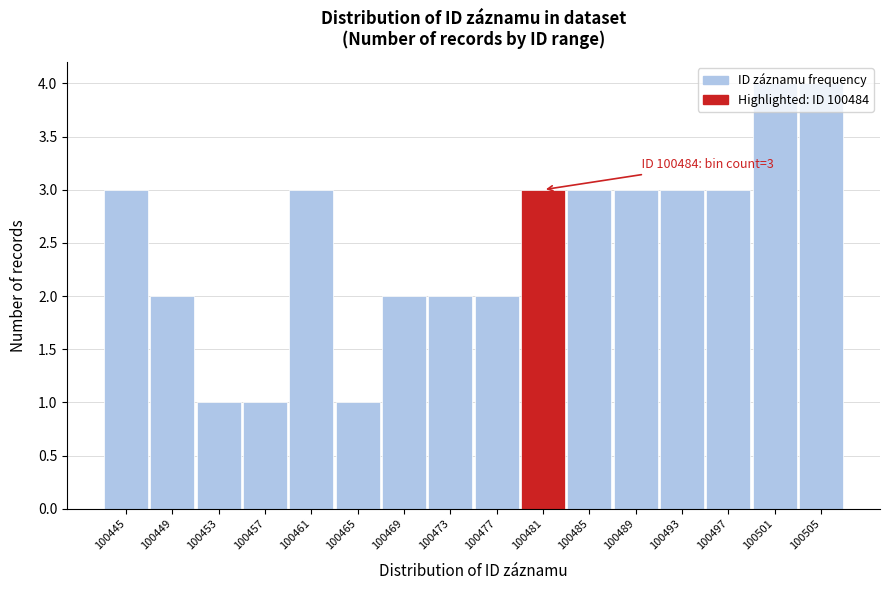

The chart shows a value of 3 at 100481. True or false?

True